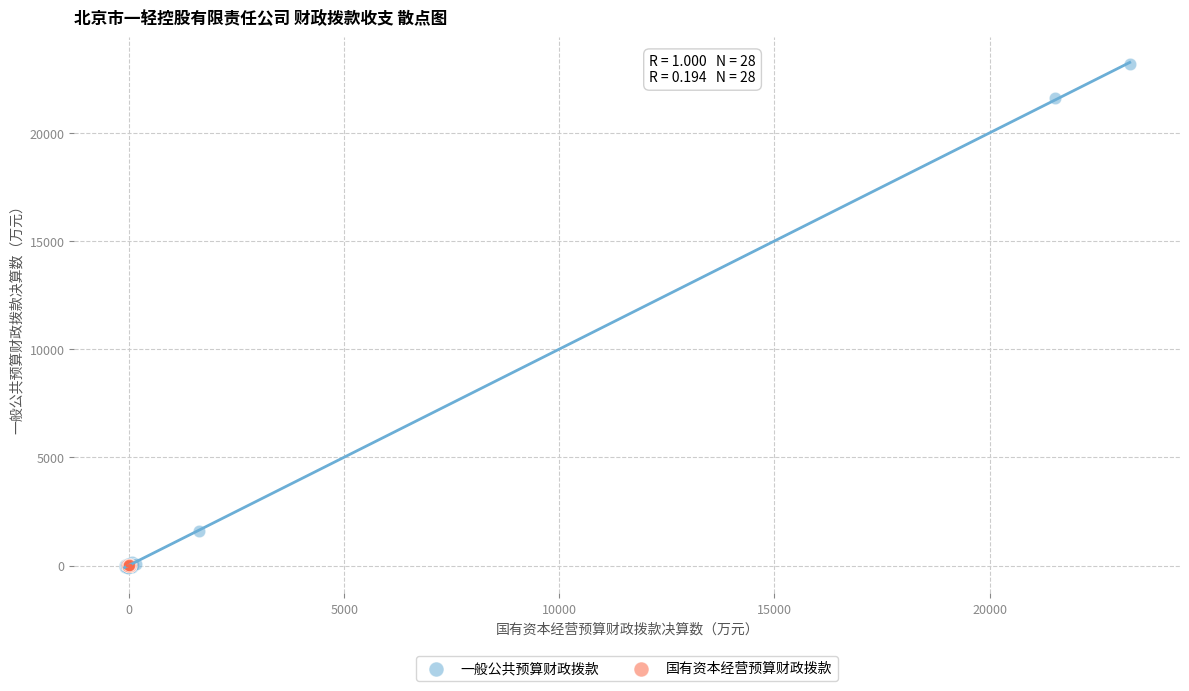

Which series has the largest Y range (max minus min)?

一般公共预算财政拨款